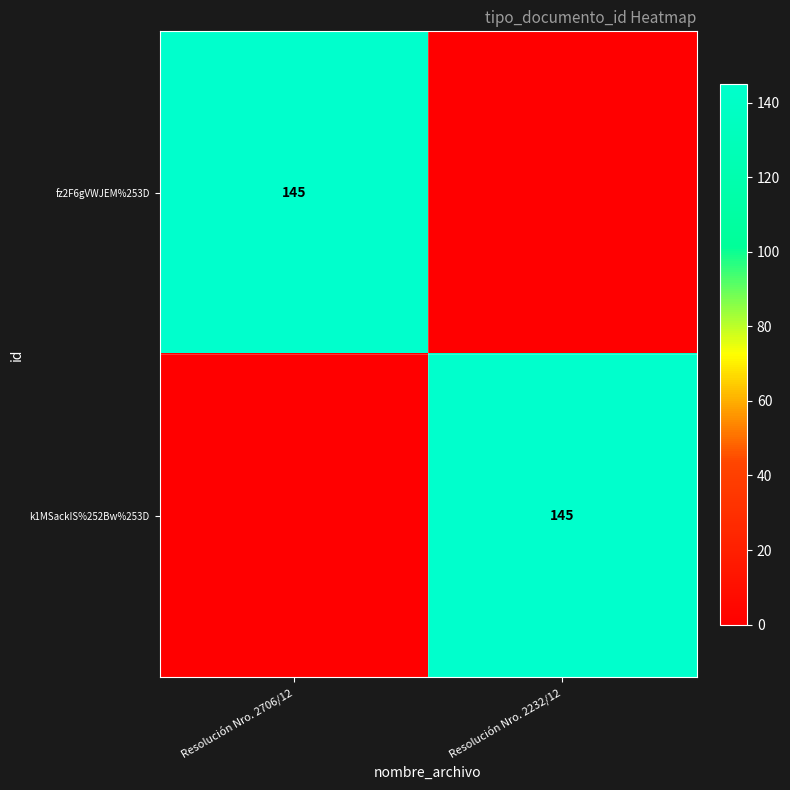

The fz2F6gVWJEM%253D series shows 145 at Resolución Nro. 2706/12. True or false?

True